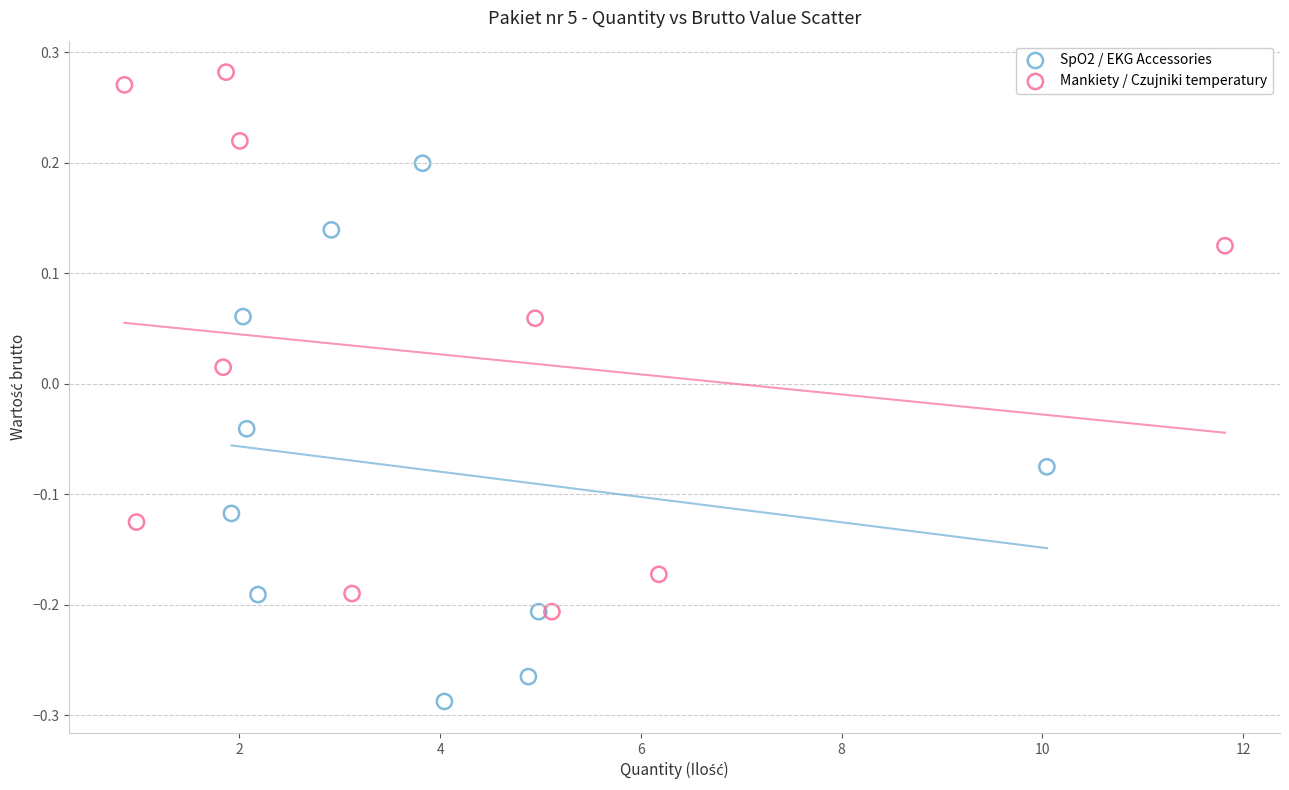

Which series contains the lowest Y value?

SpO2 / EKG Accessories